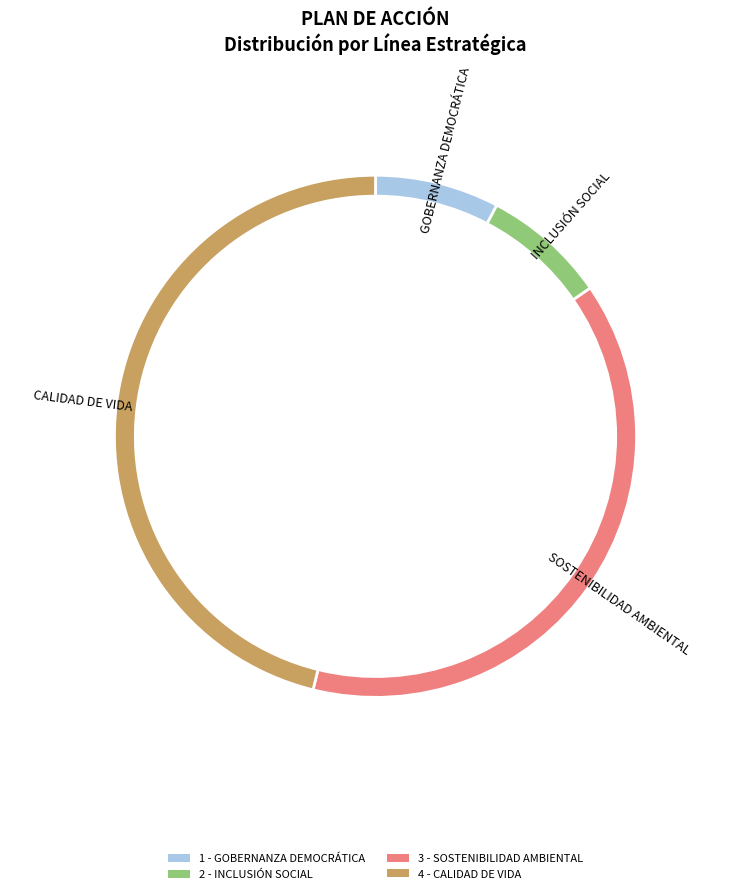

What is the ratio of the value at 1 - GOBERNANZA DEMOCRÁTICA to the value at 4 - CALIDAD DE VIDA?

0.2